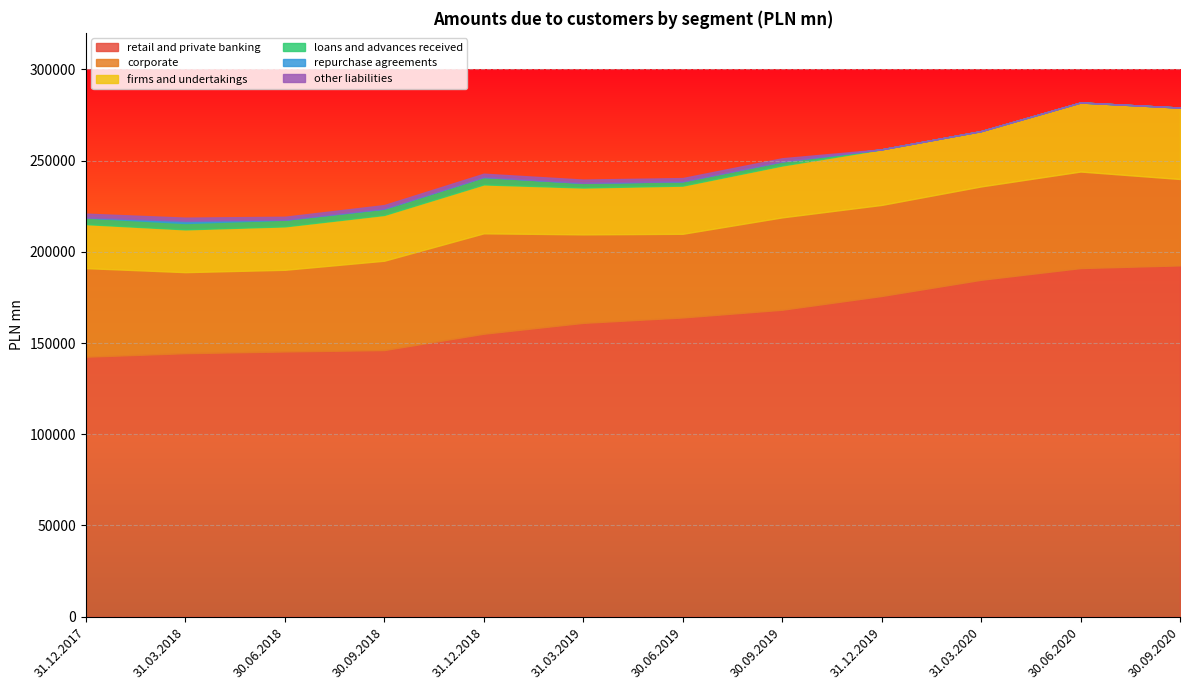

What is the difference between the firms and undertakings values at 31.03.2018 and 31.03.2020?

6864